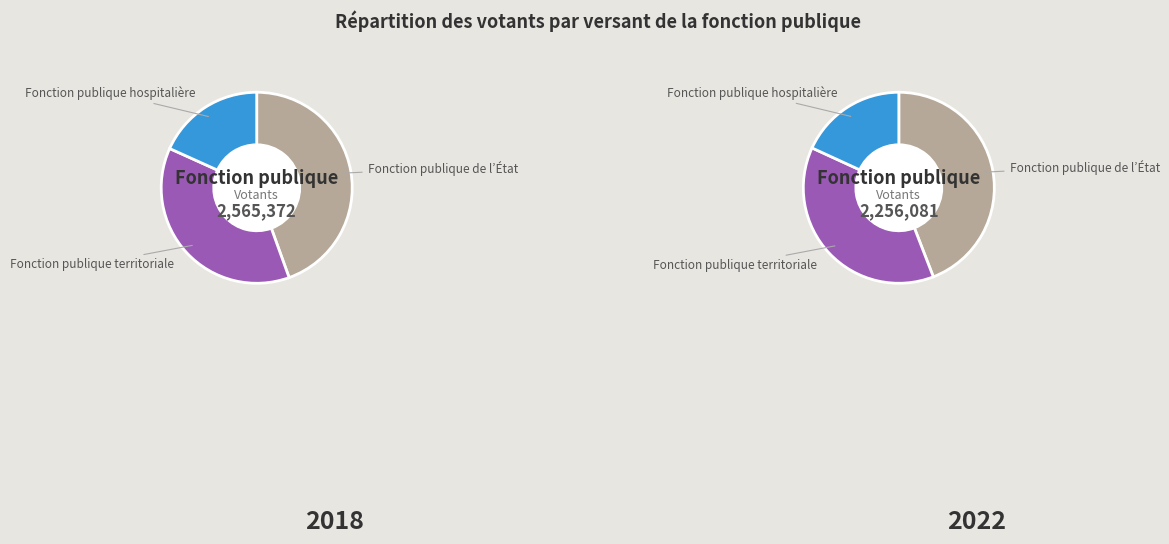

Between Fonction publique territoriale and Fonction publique hospitalière, which series saw the biggest shift?

Votants 2018